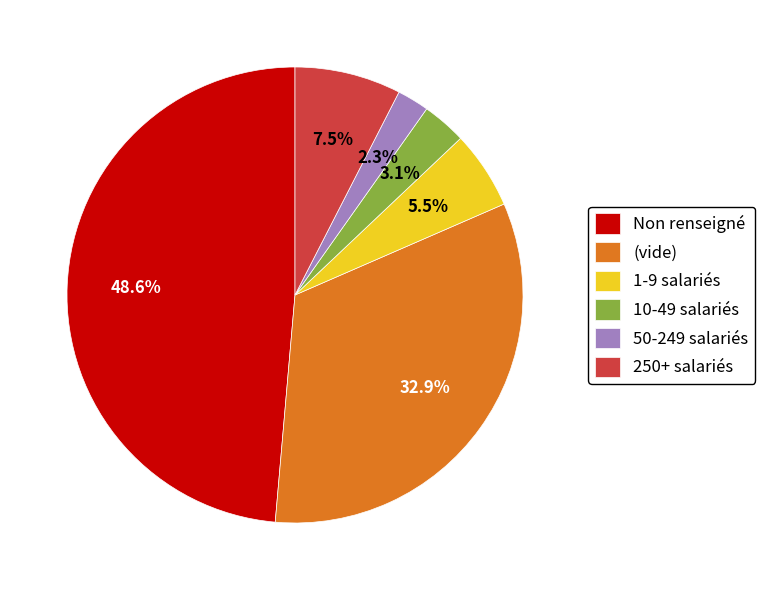

Is (vide) the majority of the pie?

No